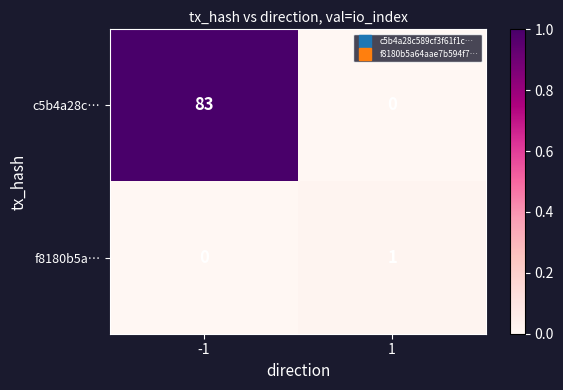

What is the average value of the c5b4a28c… series?

42